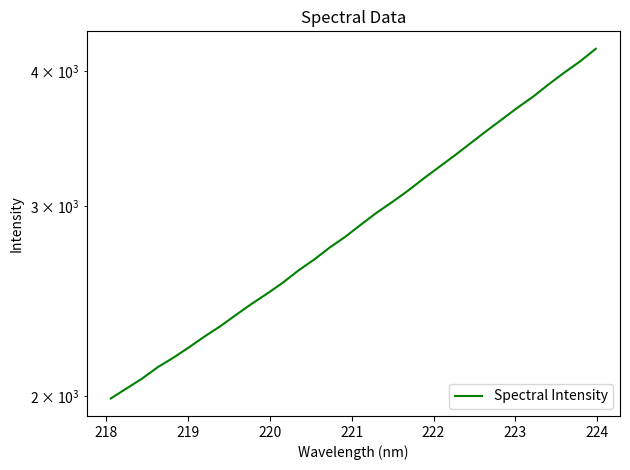

What is the greatest value displayed?

4195.8